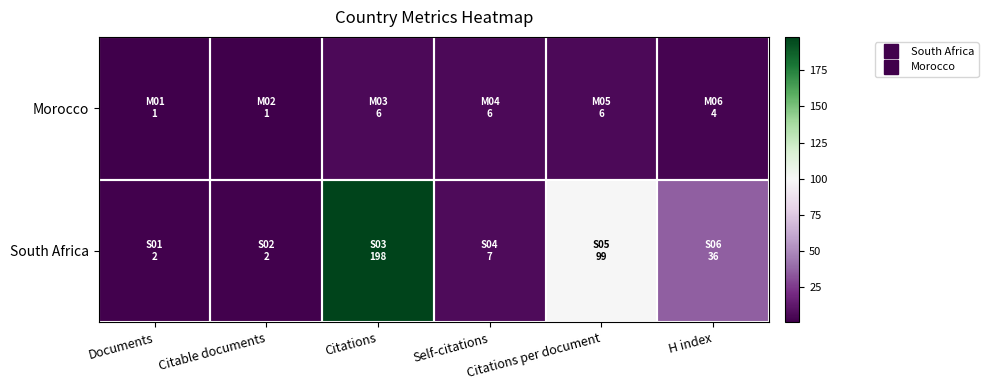

Reading left to right, what are all the values shown in this chart?

South Africa: Documents=2	Citable documents=2	Citations=198	Self-citations=7	Citations per document=99	H index=36
Morocco: Documents=1	Citable documents=1	Citations=6	Self-citations=6	Citations per document=6	H index=4